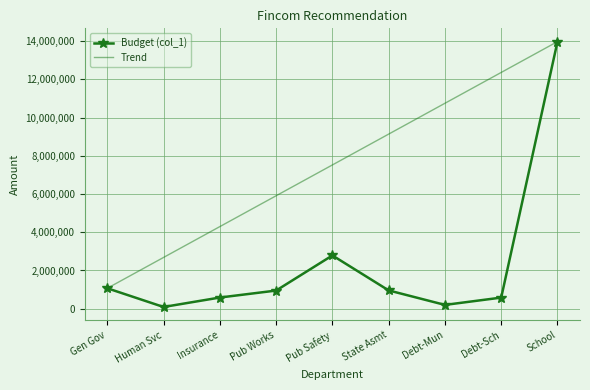

Where is the first local minimum for Budget (col_1)?

Human Svc